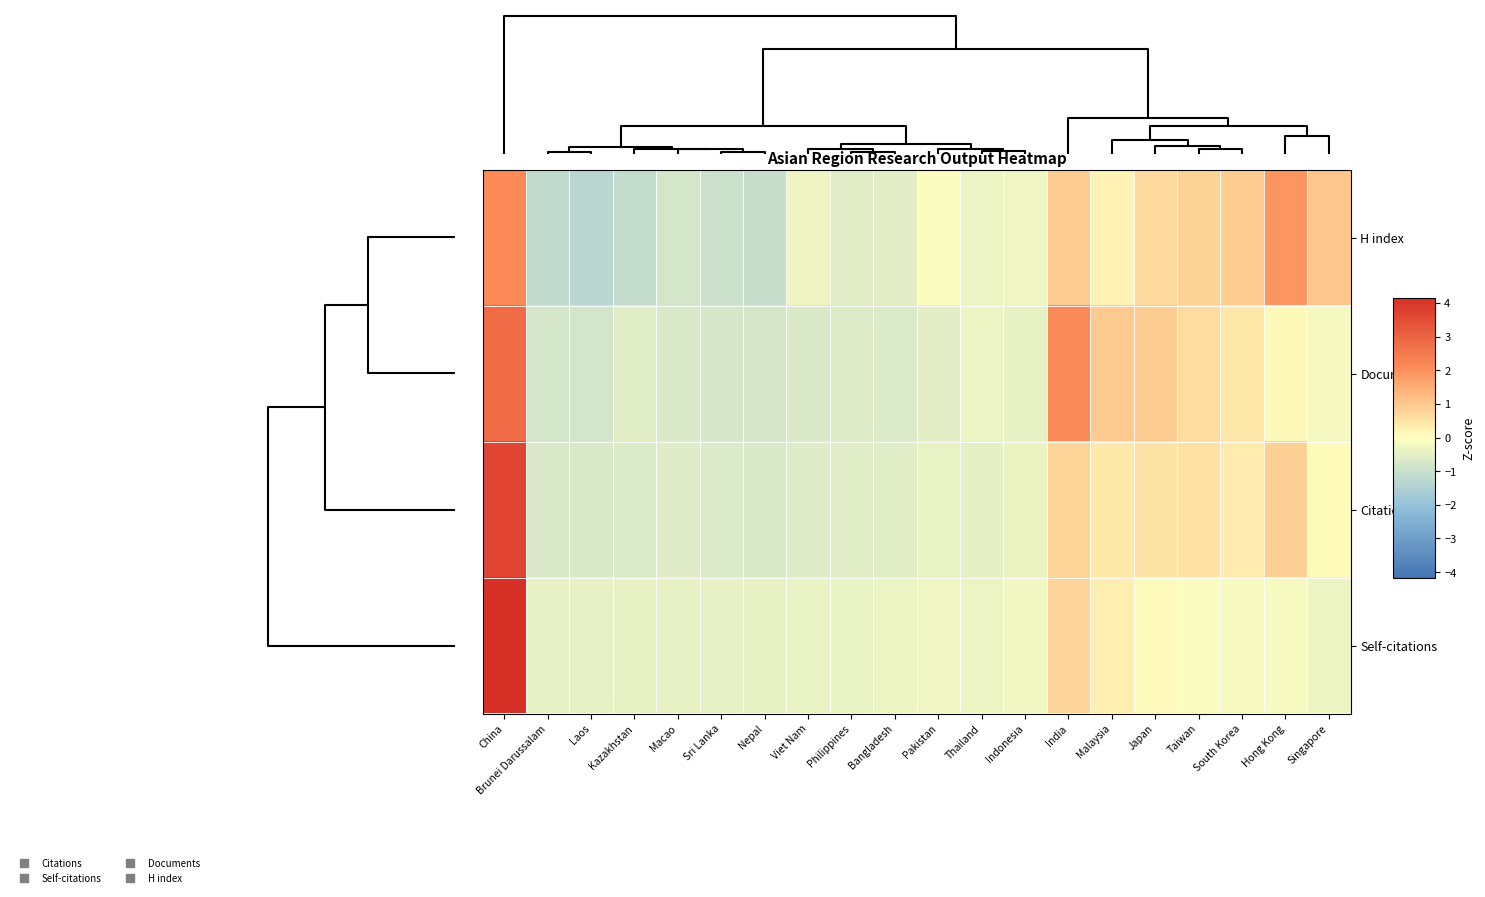

At how many categories does at least one series exceed 2?

2